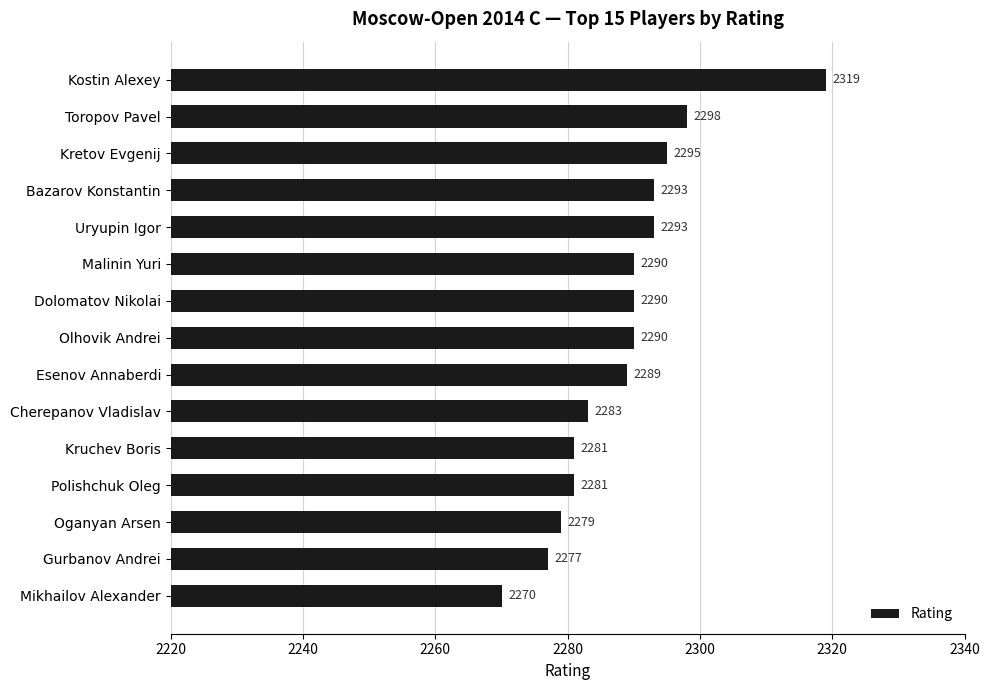

What is the difference between the second highest and minimum values?

28